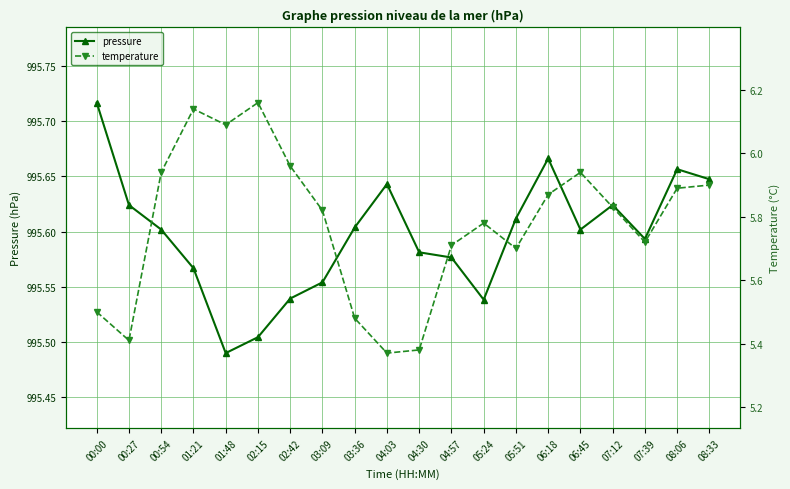

Rank the series by their average value, from highest to lowest.

pressure, temperature